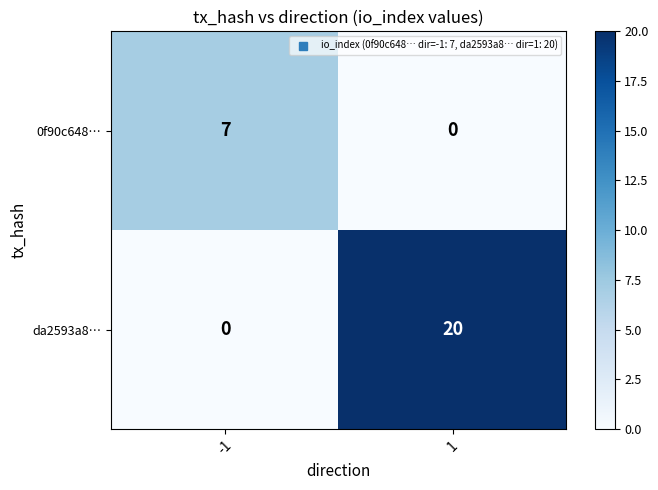

How many distinct data groups are displayed?

2